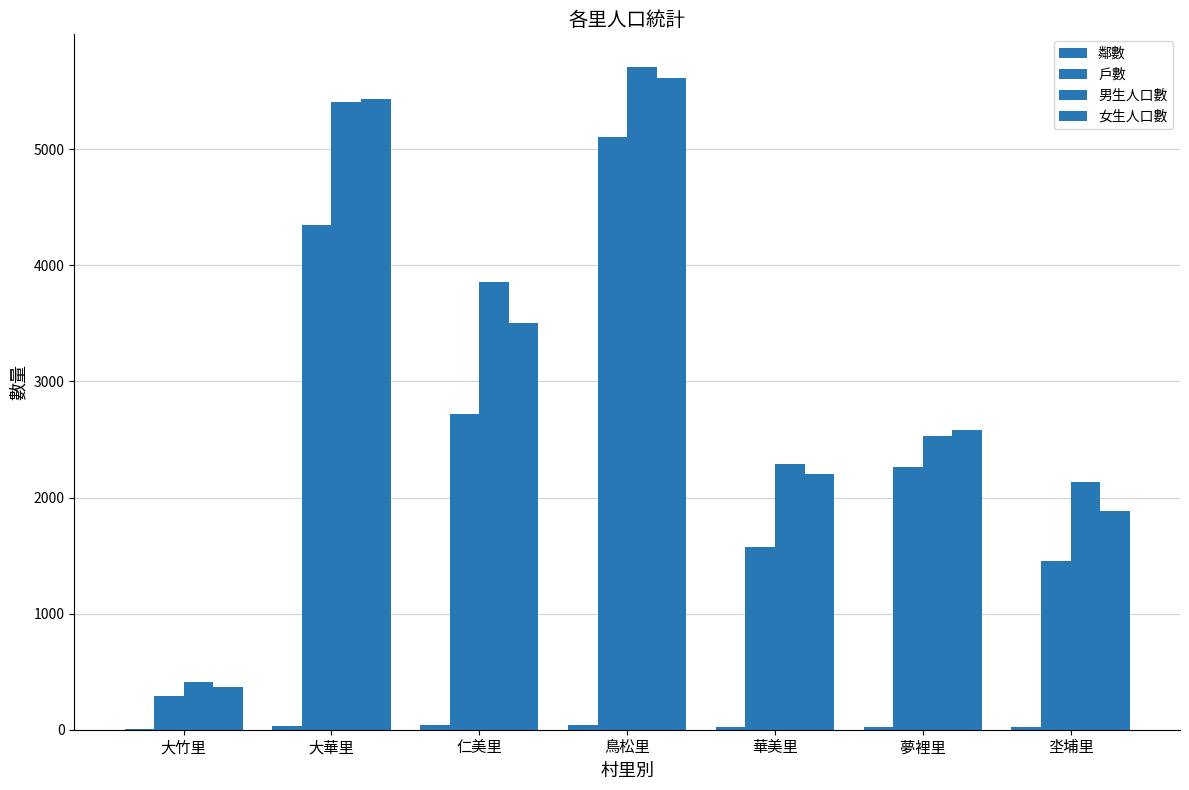

The 戶數 series shows 5102 at 鳥松里. True or false?

True